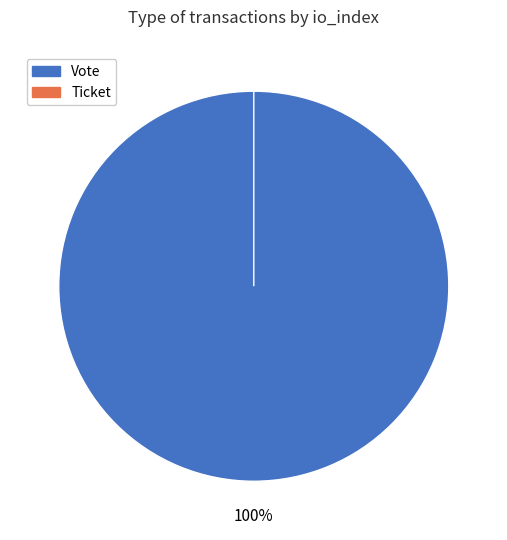

Which category has the biggest portion of the pie?

Vote